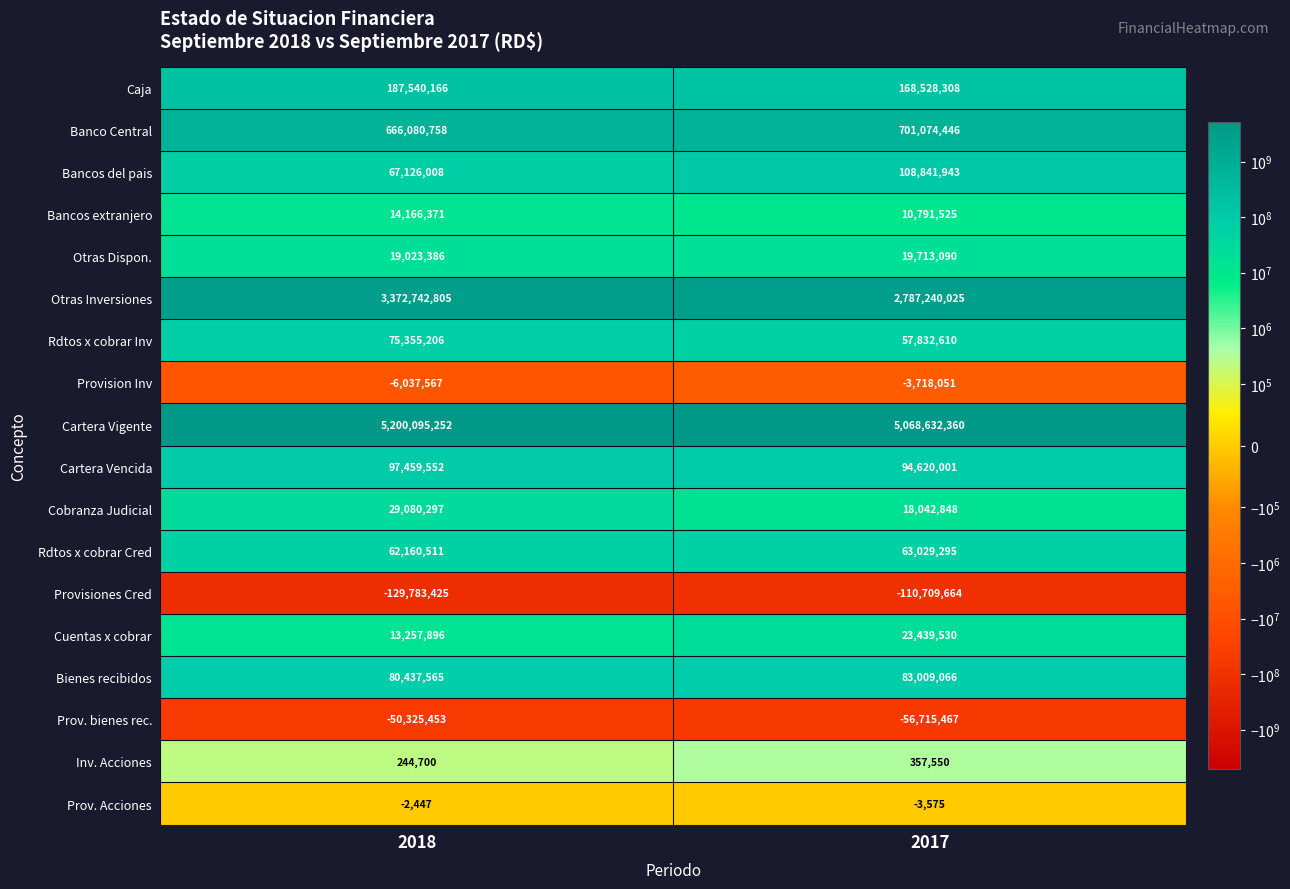

What is the difference between the highest and lowest values at 2018?

5329878677